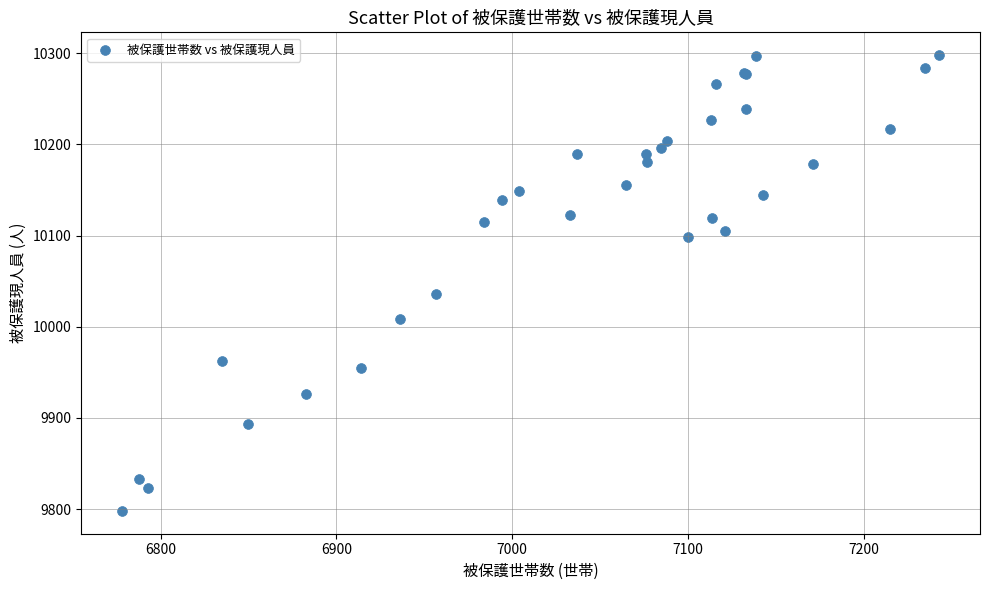

What Y value in the scatter plot is closest to 10048?

10036